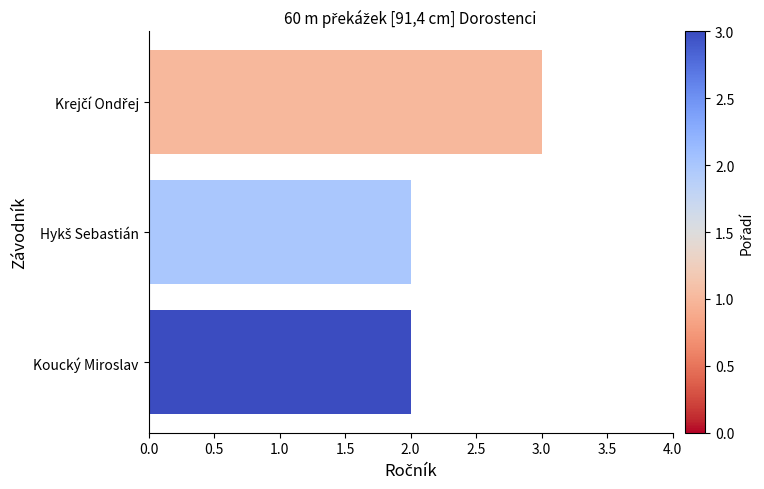

What is the sum of all values?

7